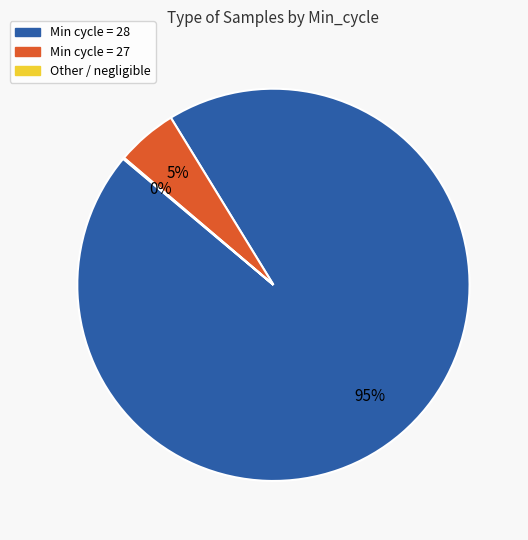

Does any single category account for the majority?

Yes